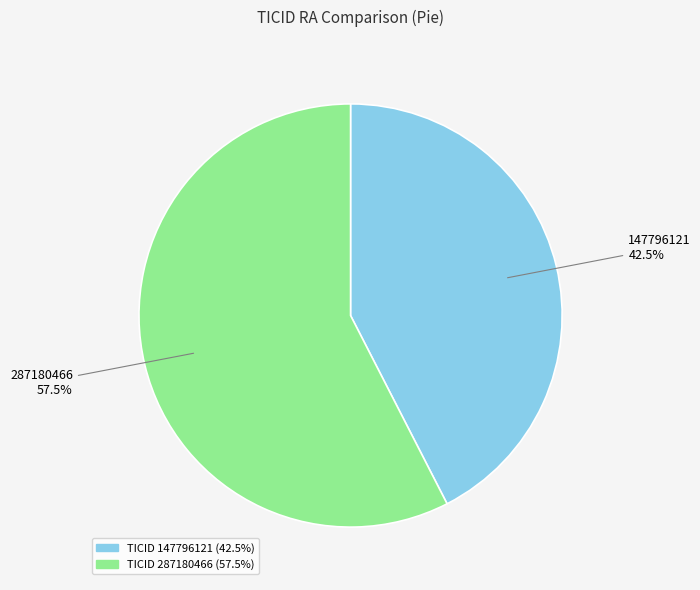

Is there any slice that represents more than half of the pie?

Yes